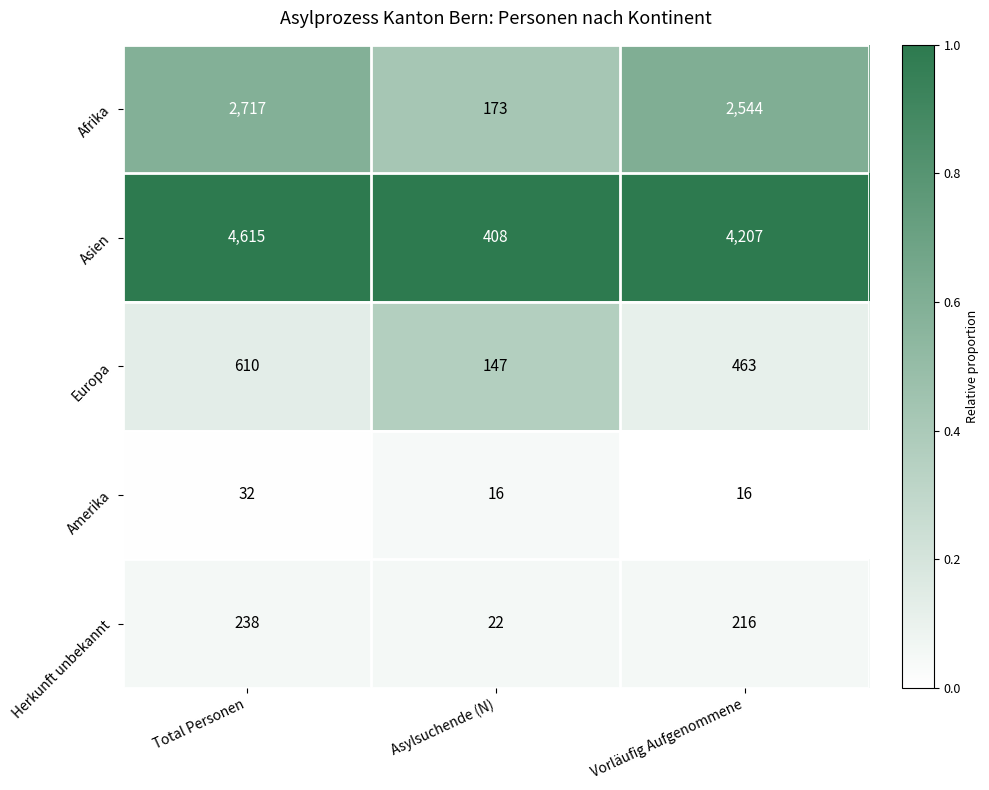

What is the sum of all Herkunft unbekannt values?

476